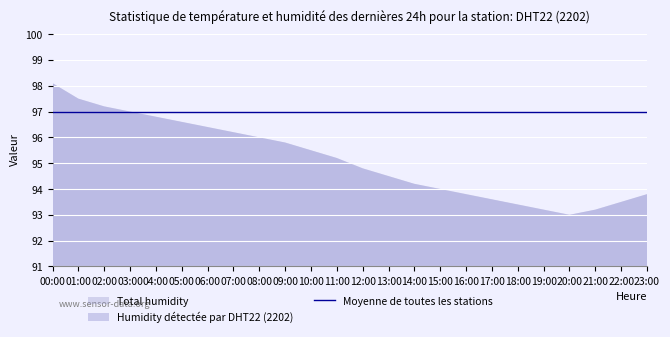

Read the humidity_mean value at 01:00.

97.0